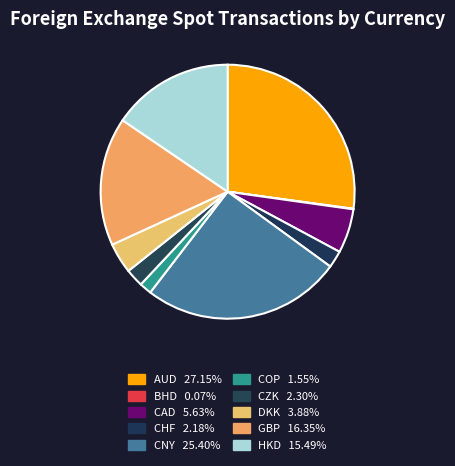

To the nearest percent, what is the average slice percentage?

10%